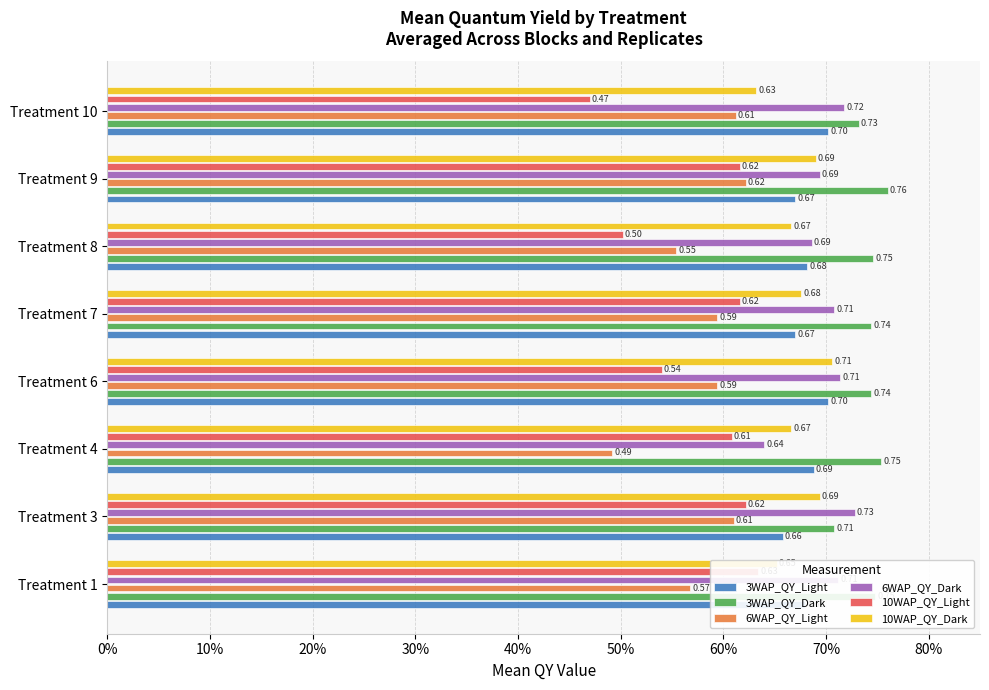

How many bars are there in each group?

6